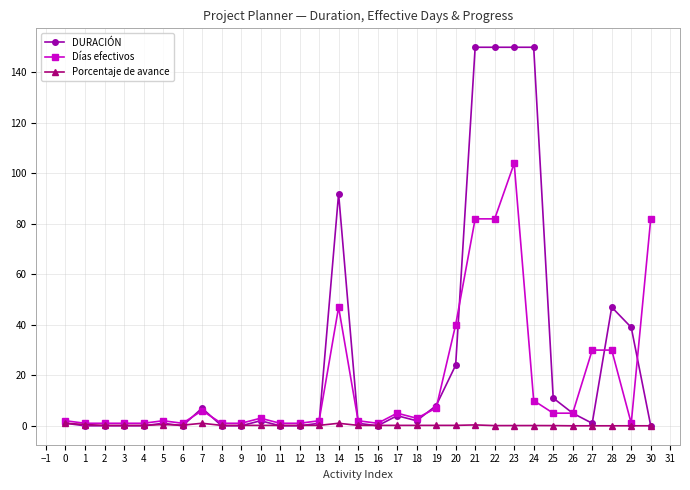

List the series in order of their peak value, lowest first.

Porcentaje de avance, Días efectivos, DURACIÓN